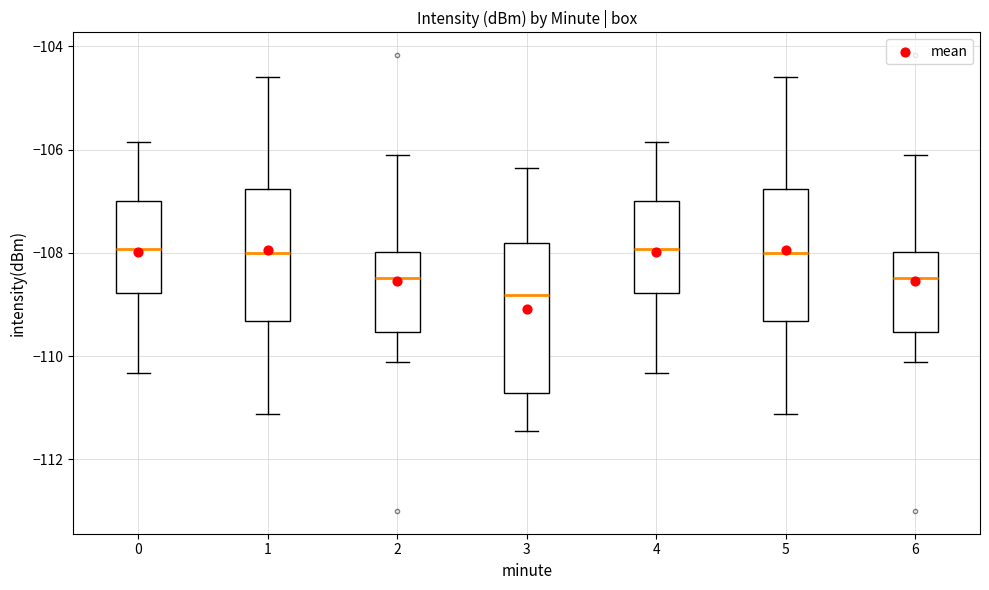

Which box has the lowest median line?

3